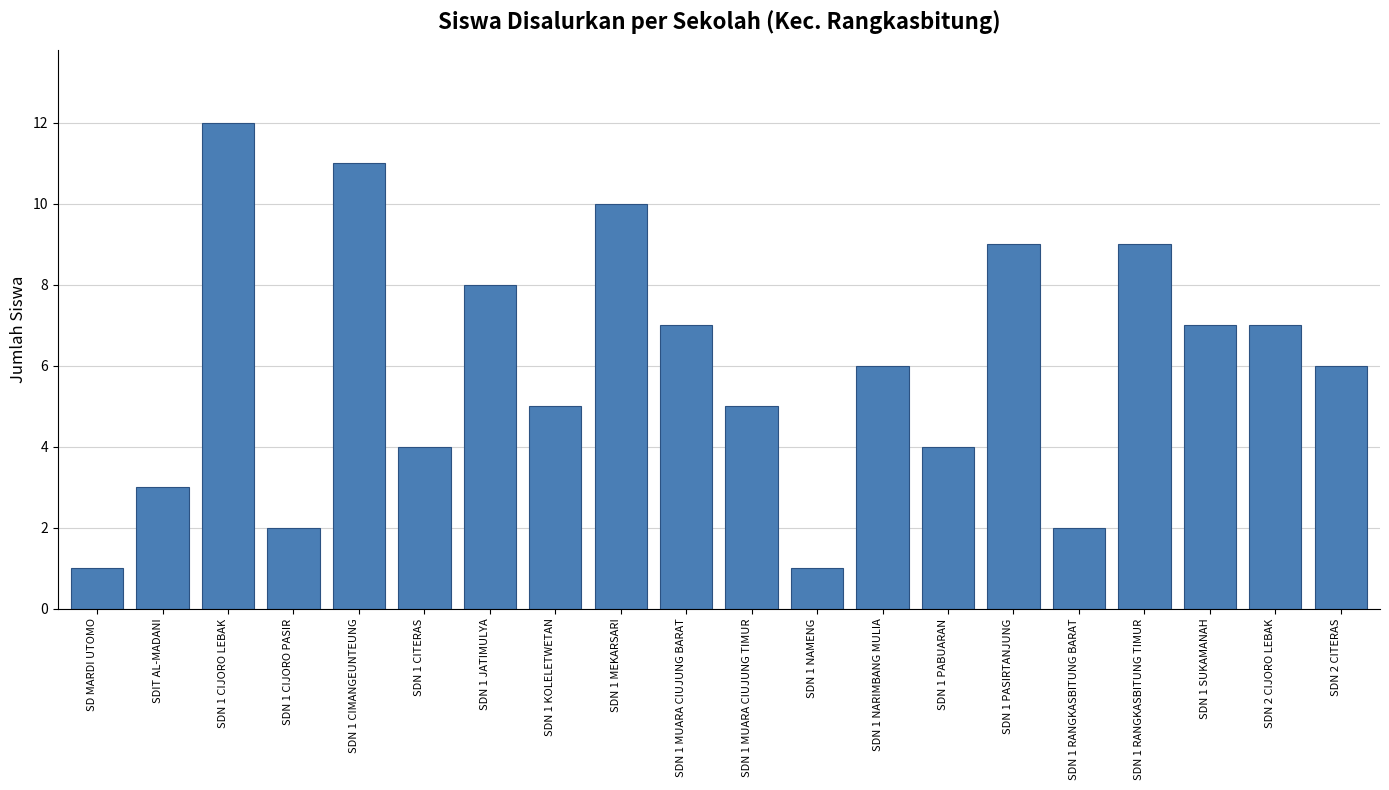

How many categories are shown in the chart?

20